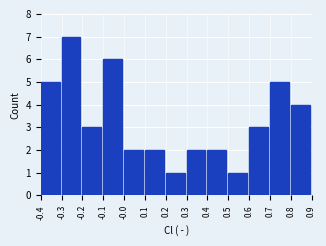

Which range on the x-axis has the tallest bar?

-0.3 to -0.2